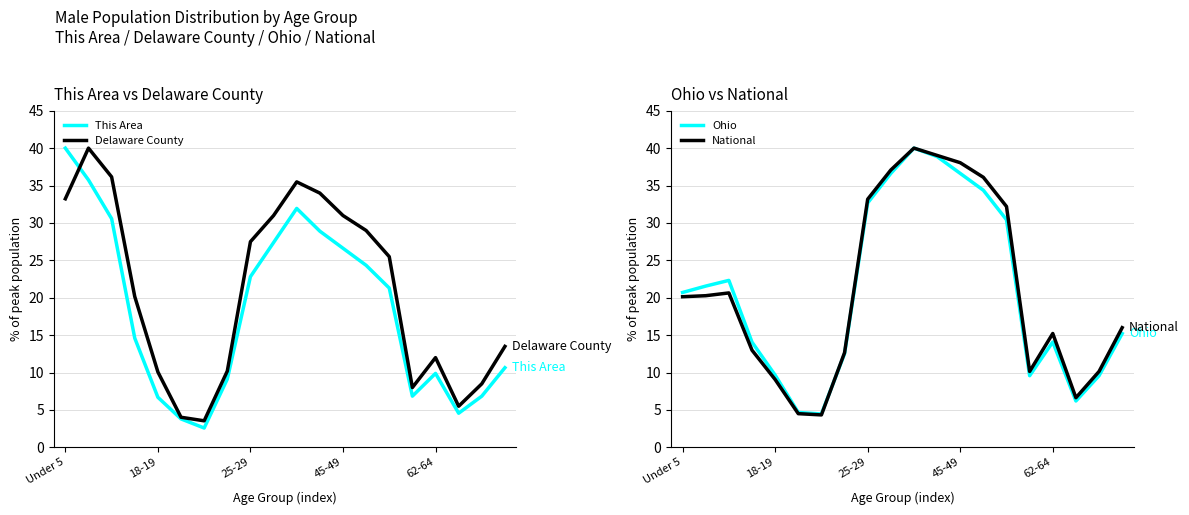

Which series ends up on top after the final intersection of Ohio and This Area?

Ohio